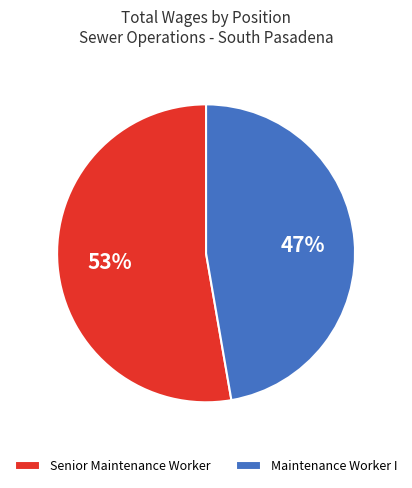

To the nearest percent, what portion does Maintenance Worker I represent?

47%